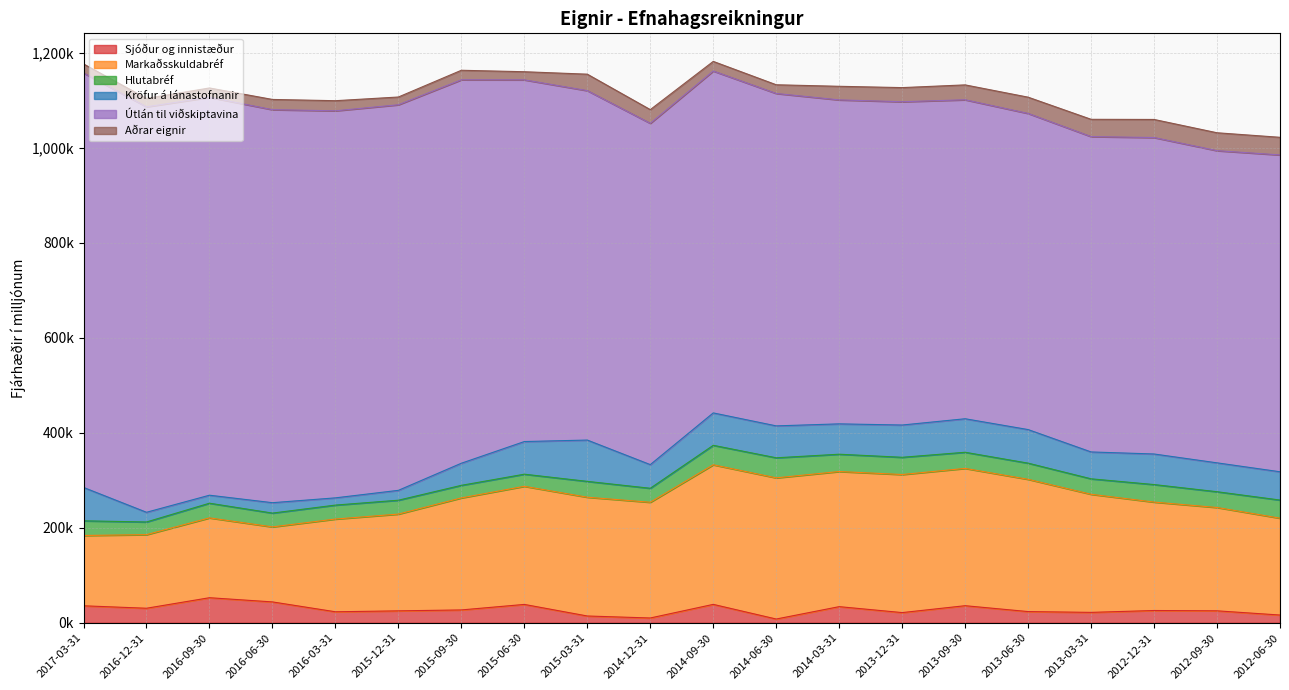

Count the number of categories in the chart.

20